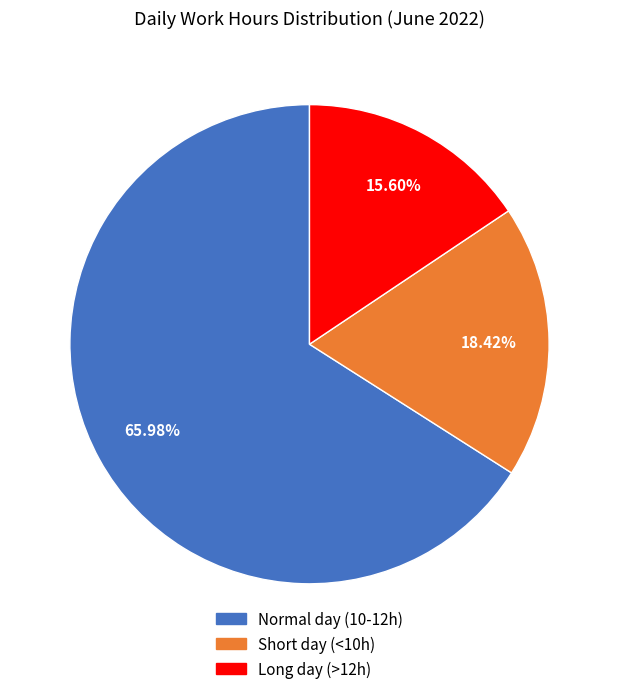

Rank the categories by value from lowest to highest.

Long day (>12h), Short day (<10h), Normal day (10-12h)